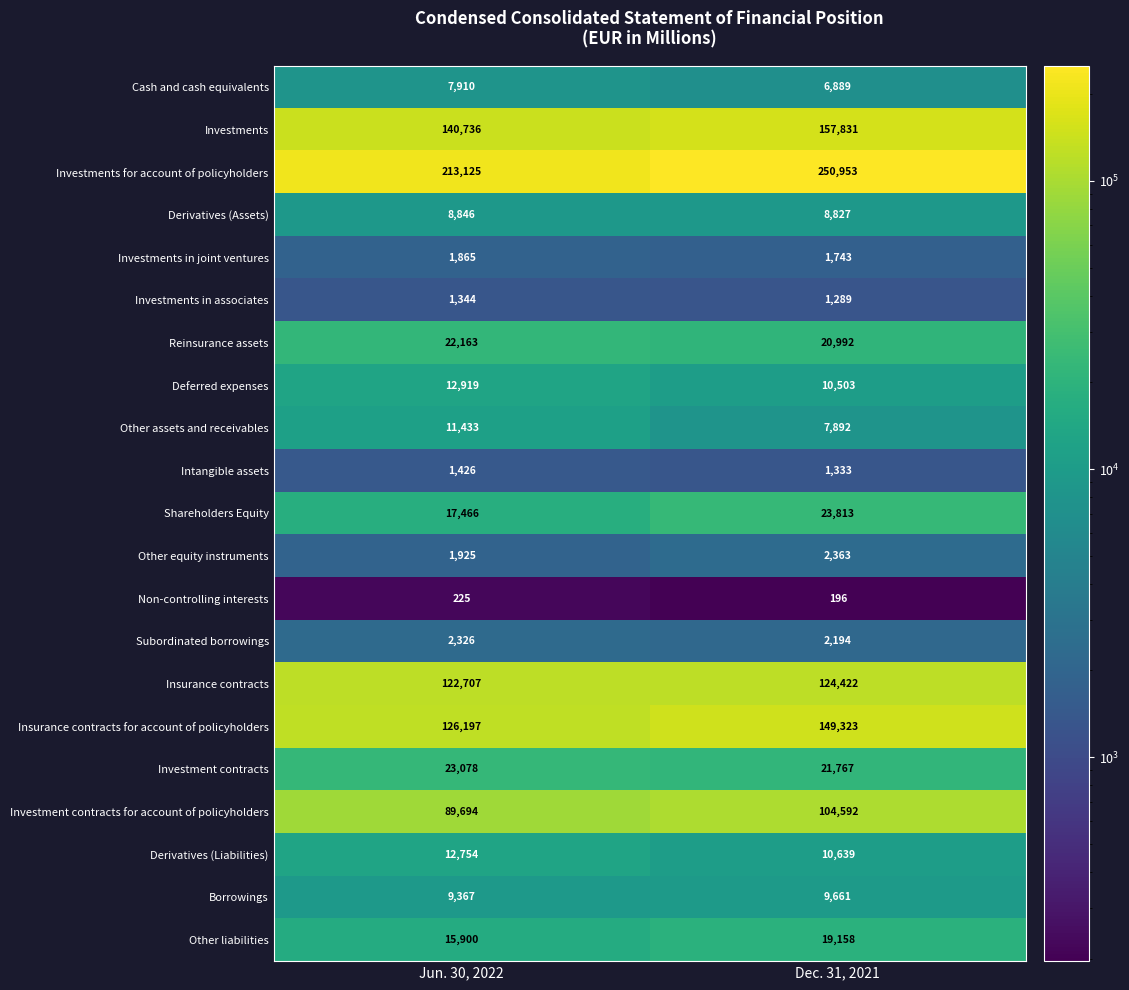

Read the Subordinated borrowings value at Jun. 30, 2022.

2326